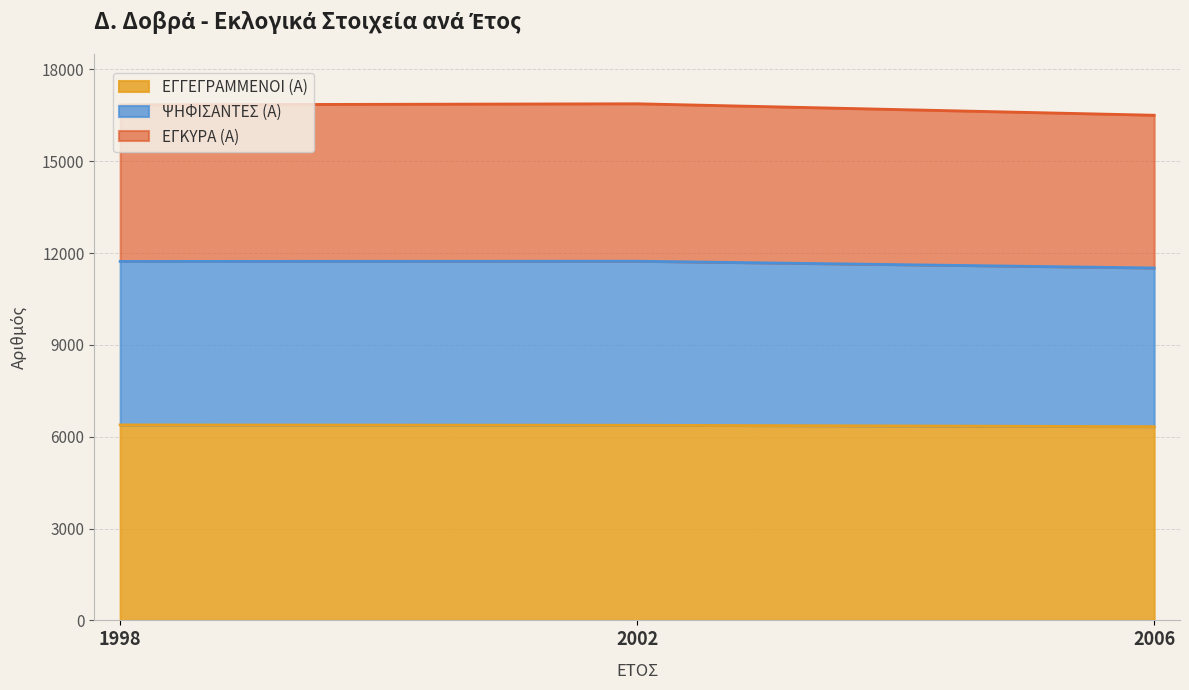

What is the total value across all series at 2002?

16878